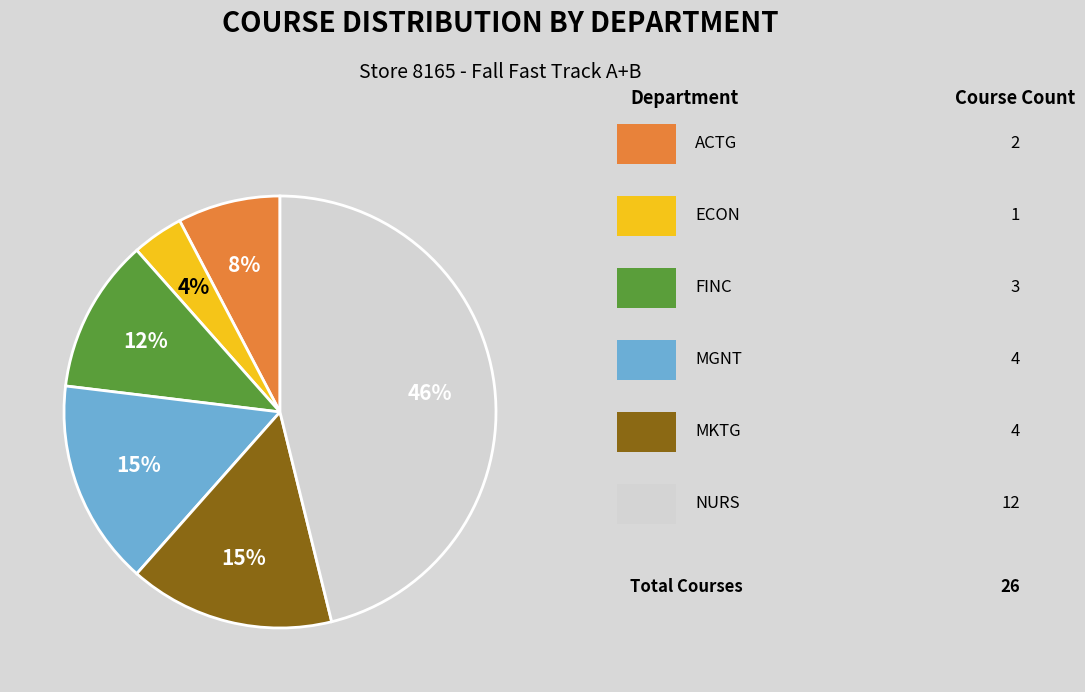

Is there any slice that represents more than half of the pie?

No